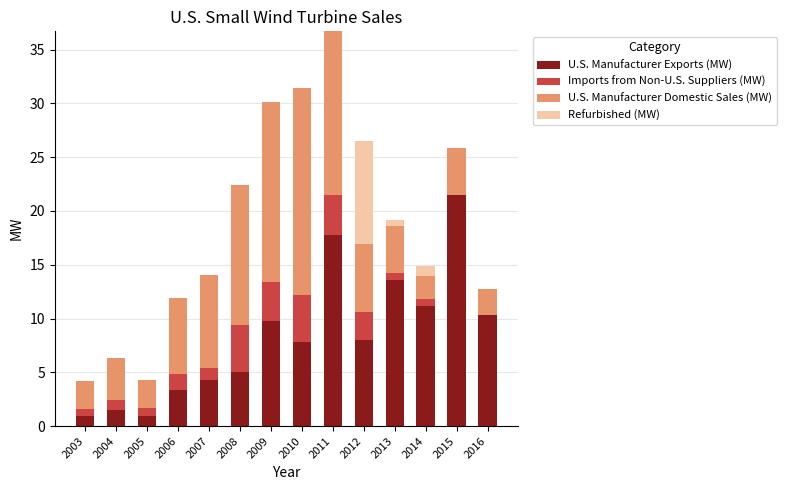

Which category has the highest value in the U.S. Manufacturer Exports (MW) series?

2015